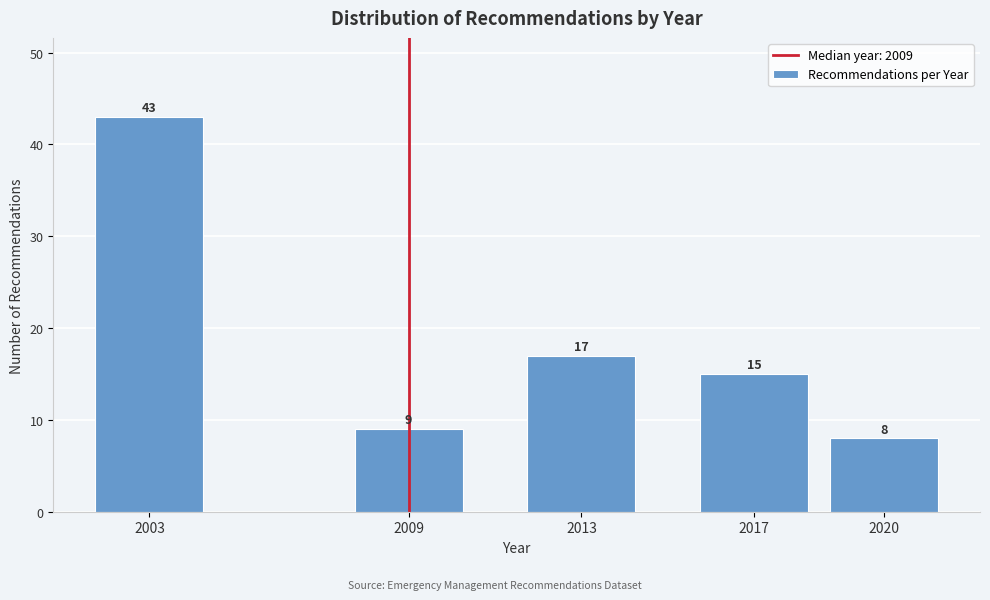

Reading left to right, list all the values displayed in this chart.

2003=43	2009=9	2013=17	2017=15	2020=8